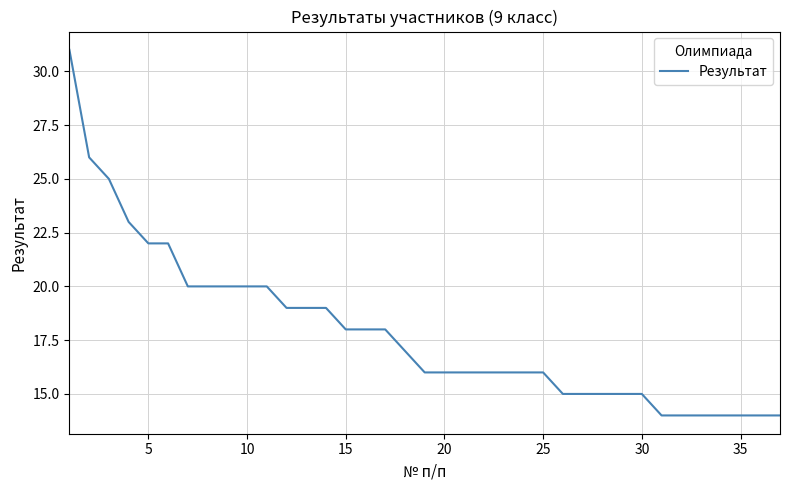

Reading left to right, list all the values displayed in this chart.

31	26	25	23	22	22	20	20	20	20	20	19	19	19	18	18	18	17	16	16	16	16	16	16	16	15	15	15	15	15	14	14	14	14	14	14	14